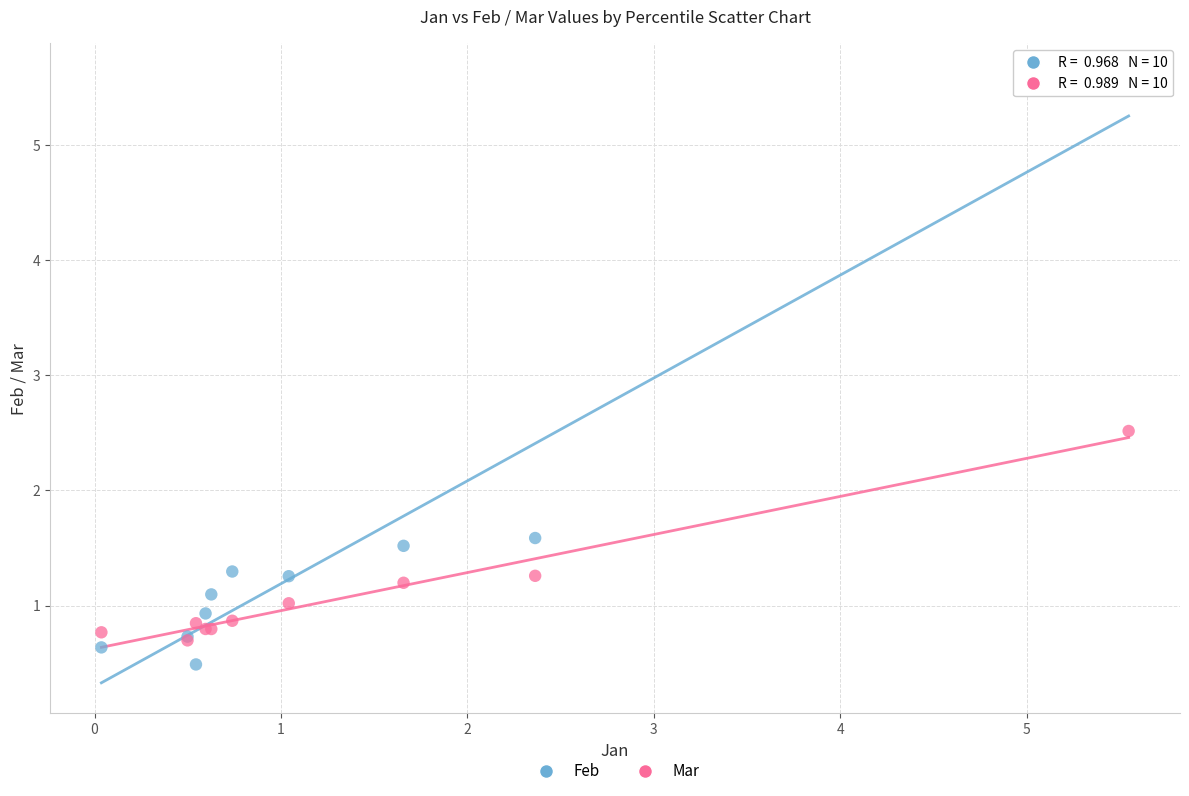

Across all series, what Y value is closest to 3?

2.5